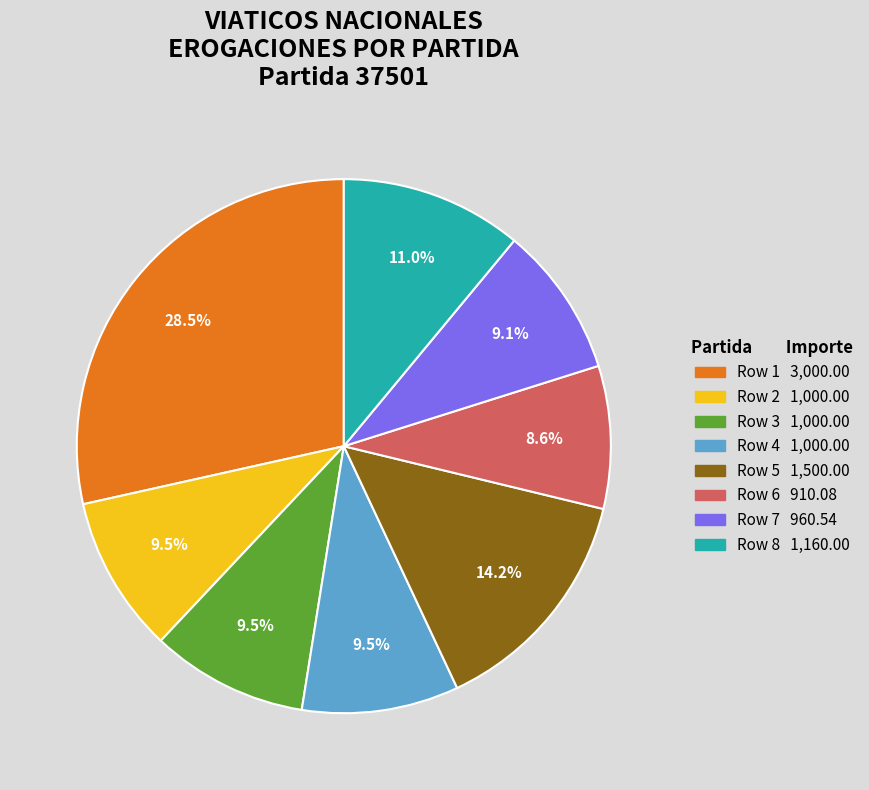

What is the total percentage of Row 5 and Row 3?

23.7%